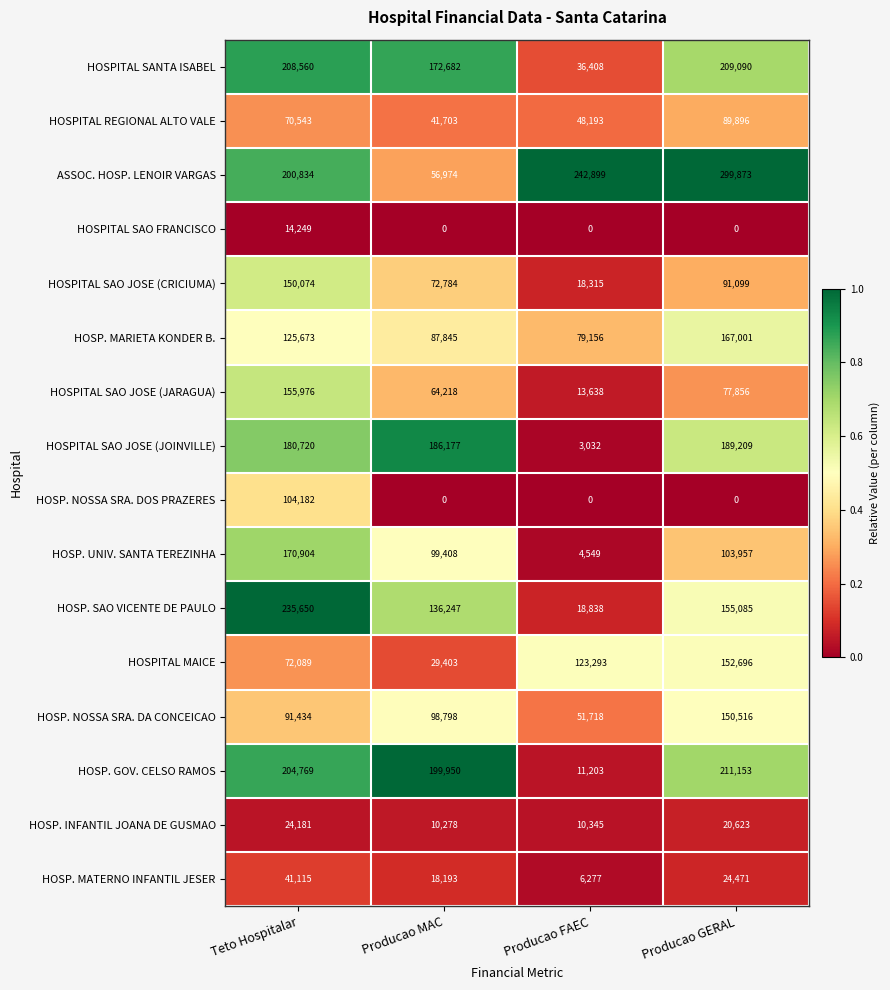

How many series are shown in this chart?

16